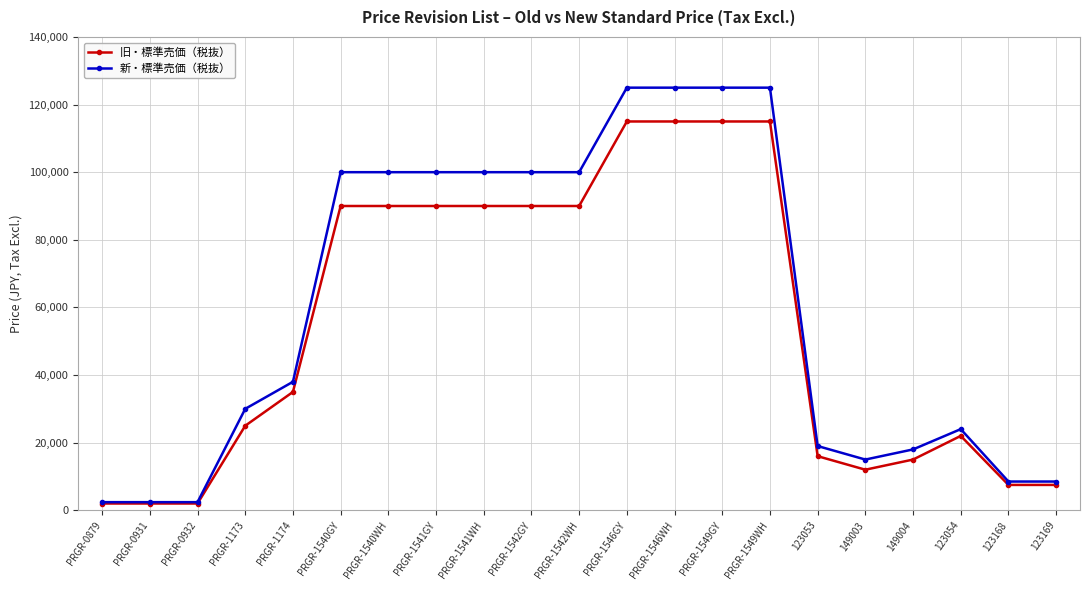

List the series in order of their peak value, lowest first.

旧・標準売価（税抜）, 新・標準売価（税抜）